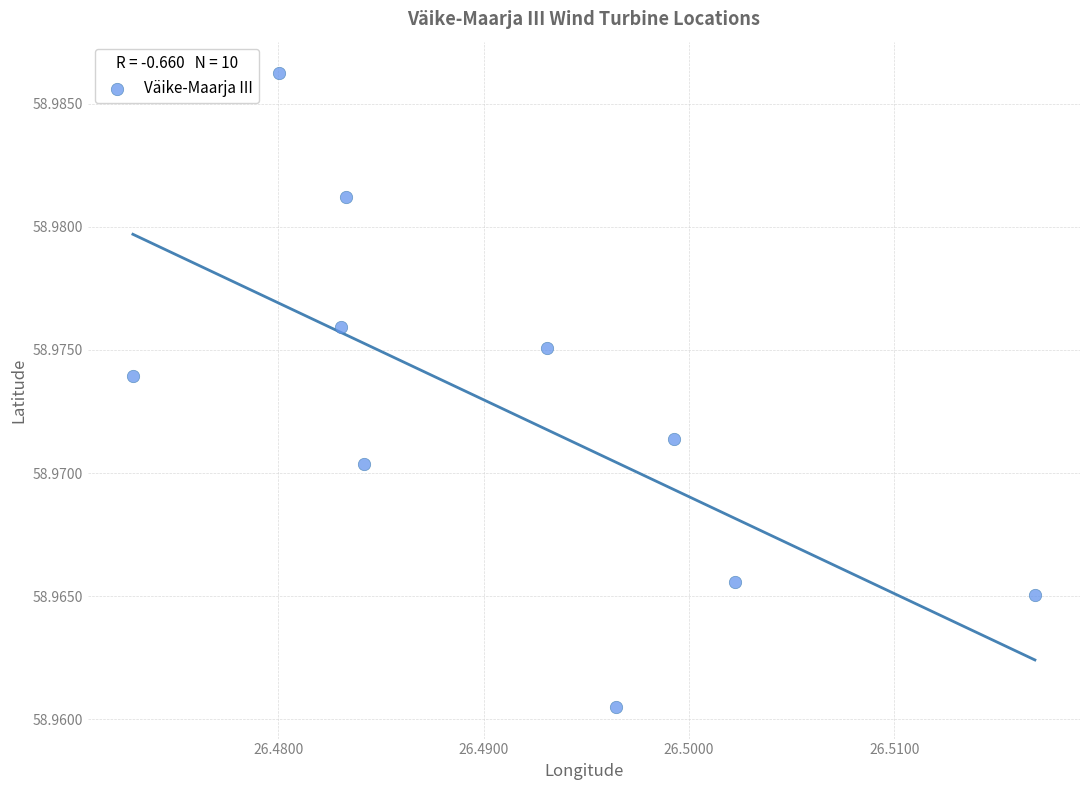

What is the average X value?

26.5